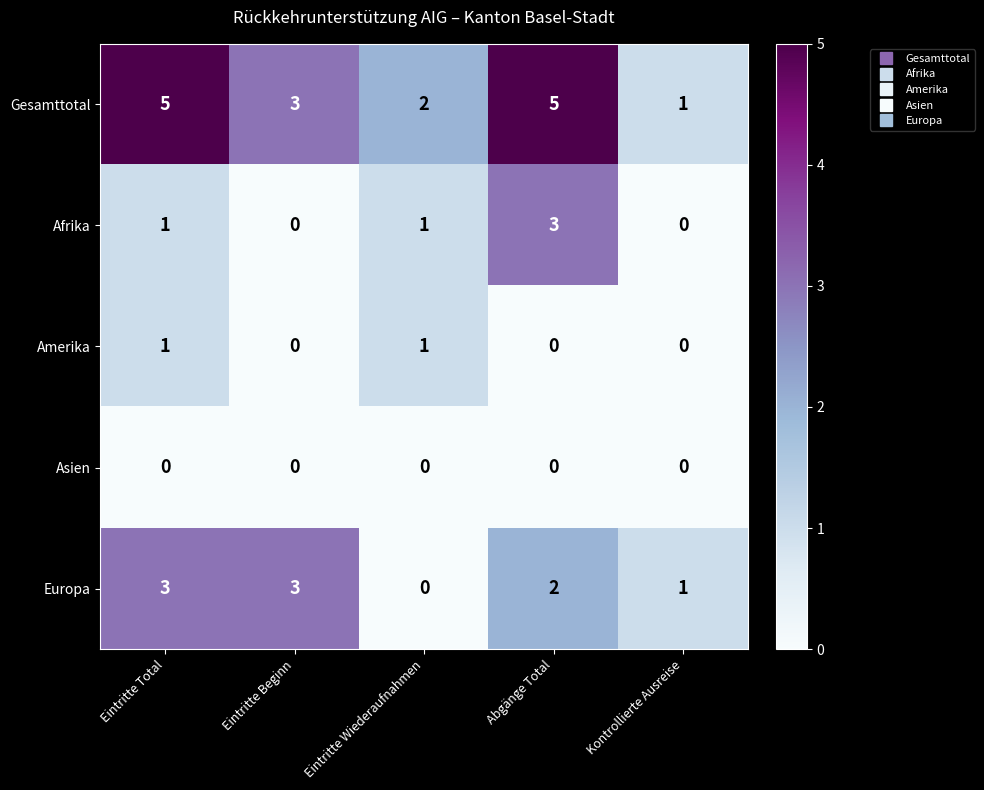

What is the greatest value displayed?

5